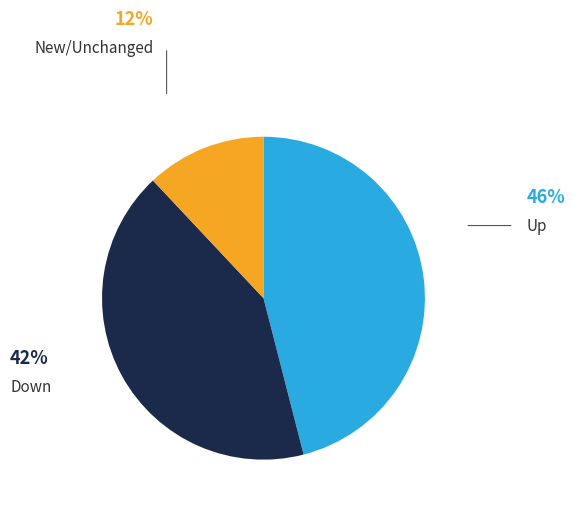

Does any single category account for the majority?

No